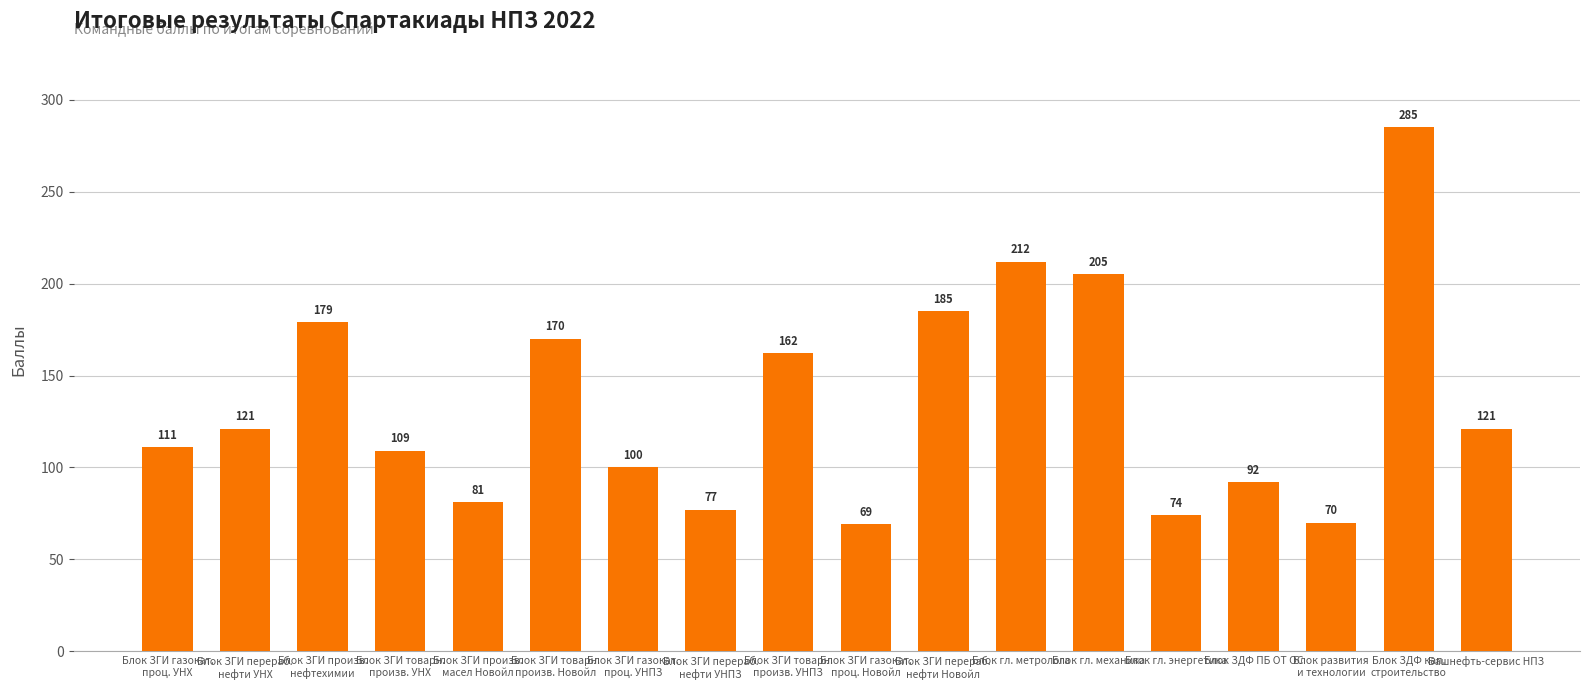

Reading left to right, transcribe all the data shown in this chart.

111	121	179	109	81	170	100	77	162	69	185	212	205	74	92	70	285	121